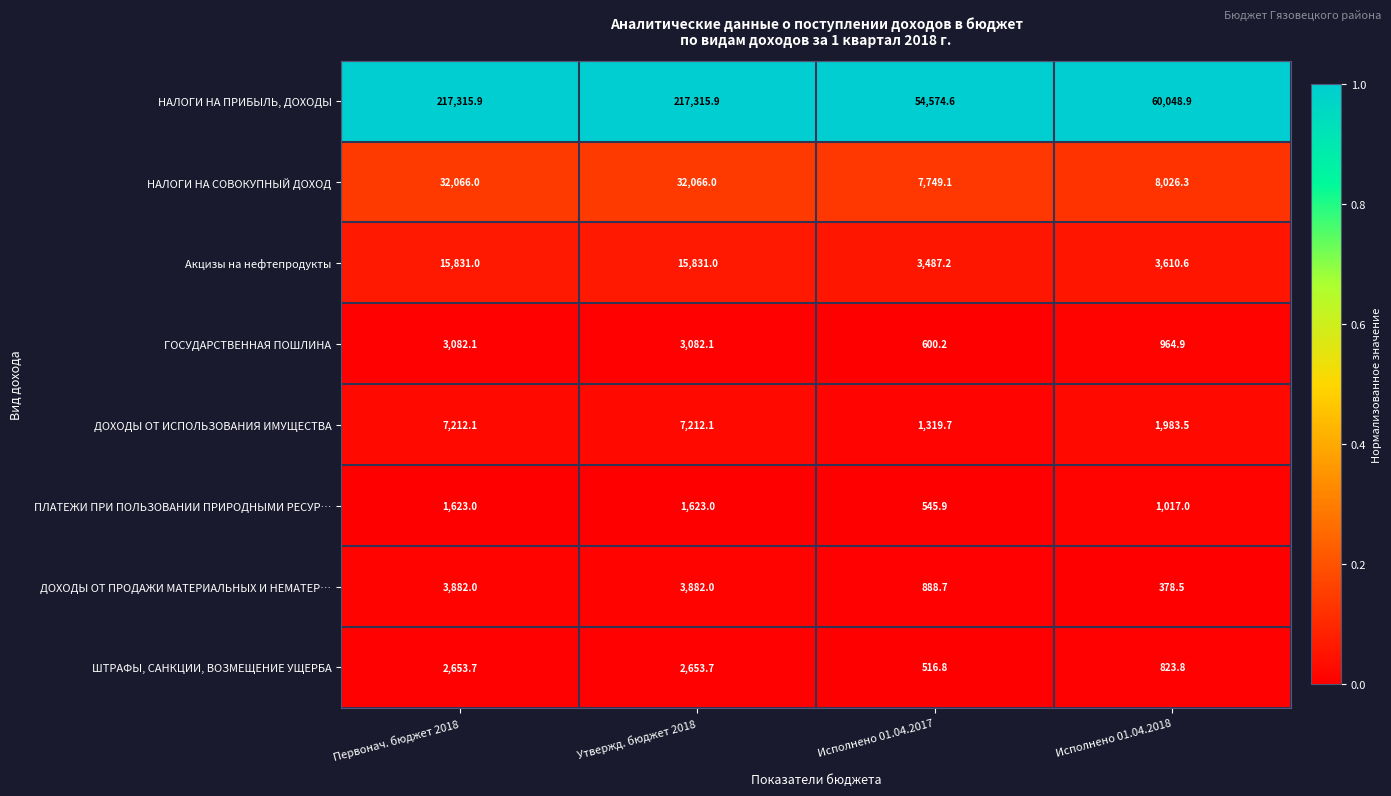

What is the spread (max minus min) of values at Первонач. бюджет 2018?

215692.9